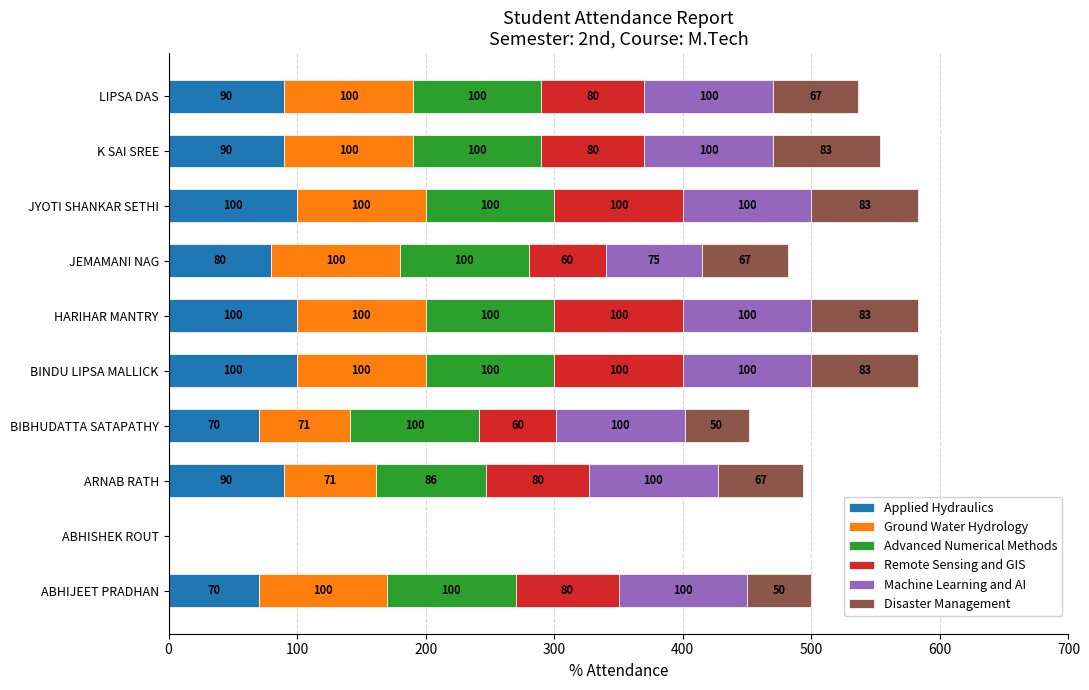

True or false: Applied Hydraulics has a value of 90.0 at ARNAB RATH.

True